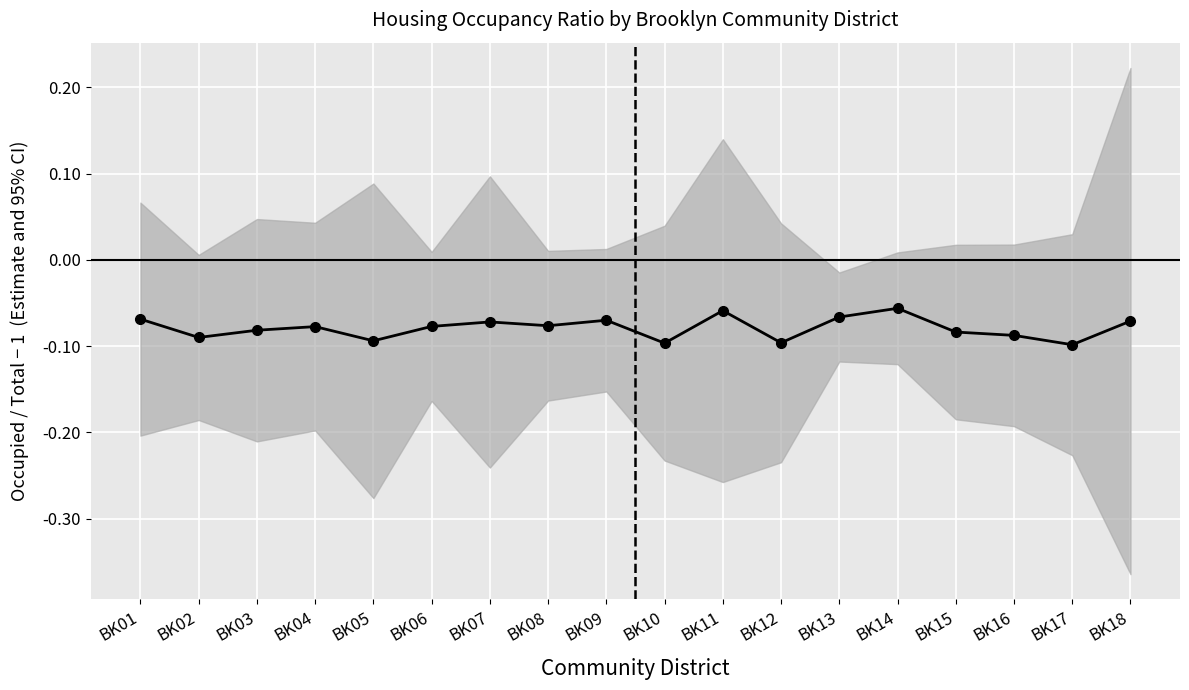

Reading right to left, list all the values displayed in this chart.

-0.1	-0.1	-0.1	-0.1	-0.1	-0.1	-0.1	-0.1	-0.1	-0.1	-0.1	-0.1	-0.1	-0.1	-0.1	-0.1	-0.1	-0.1